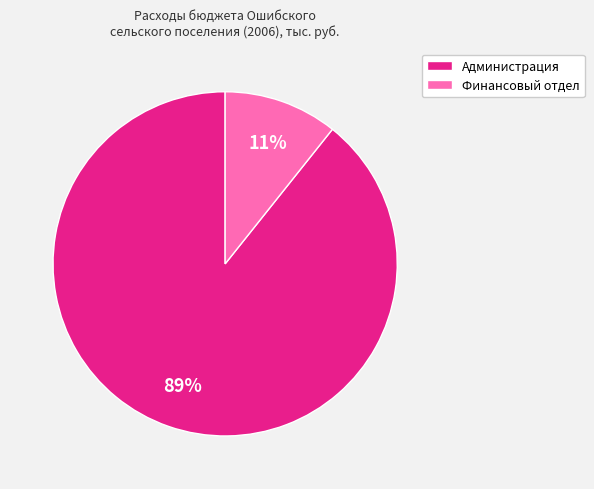

To the nearest percent, what is the combined percentage of Финансовый отдел and Администрация?

100%